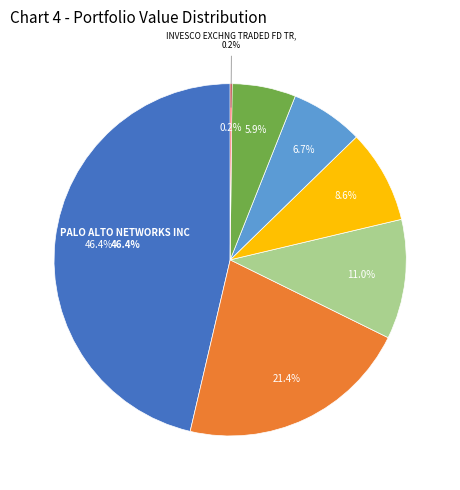

What is the smallest slice in the pie chart?

INVESCO EXCHNG TRADED FD TR